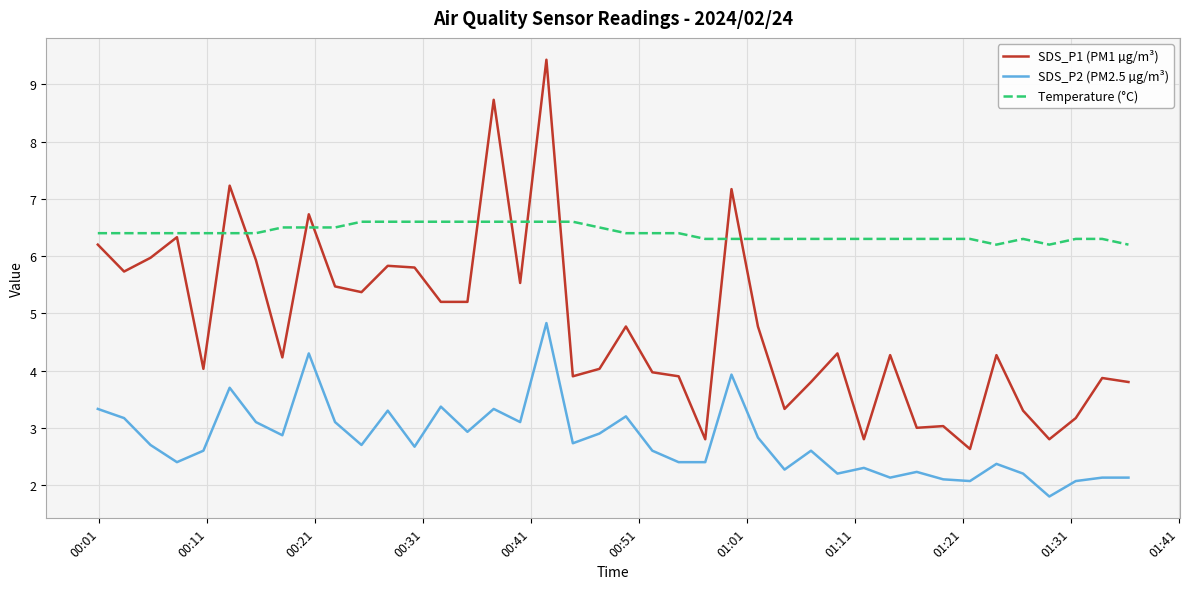

What is the sum of all Temperature (°C) values?

256.2